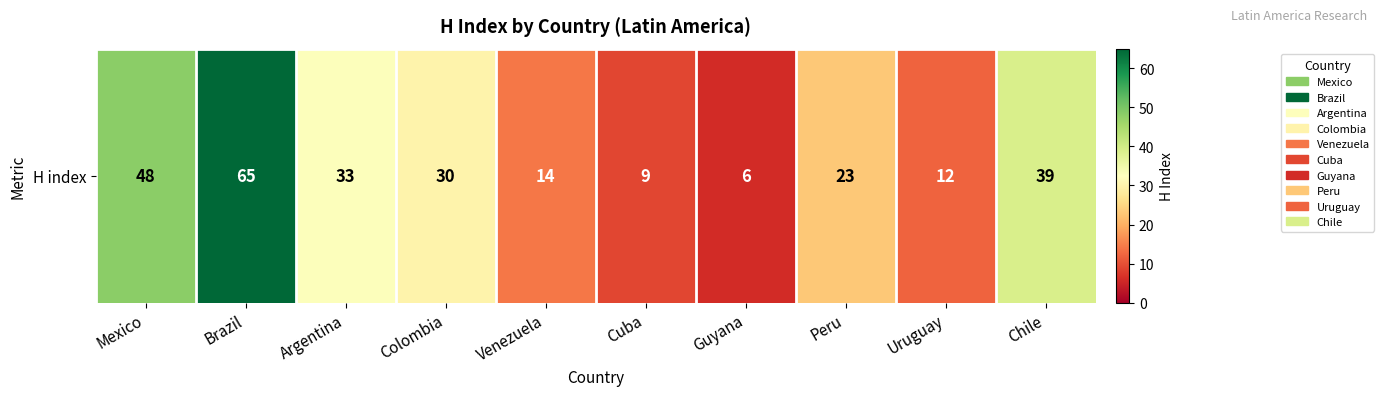

Reading left to right, transcribe all the data shown in this chart.

48	65	33	30	14	9	6	23	12	39